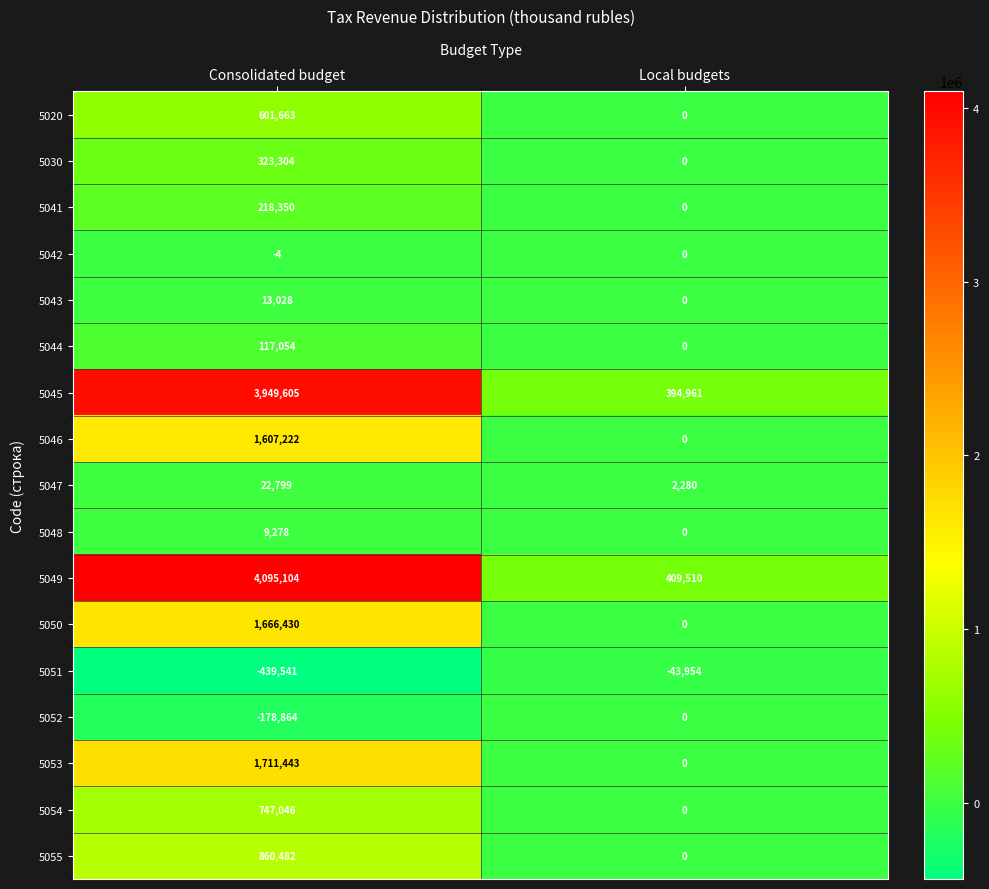

What is the average value of the 5048 series?

4639